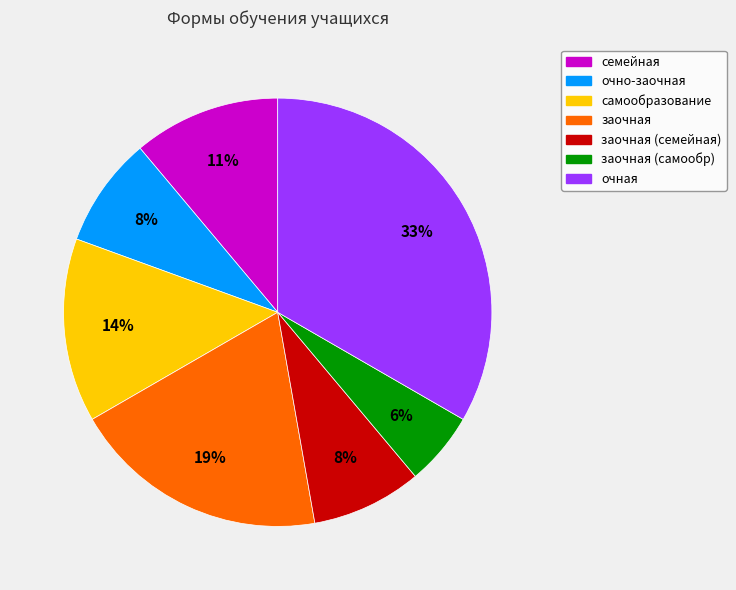

To the nearest percent, what is the average slice percentage?

14%